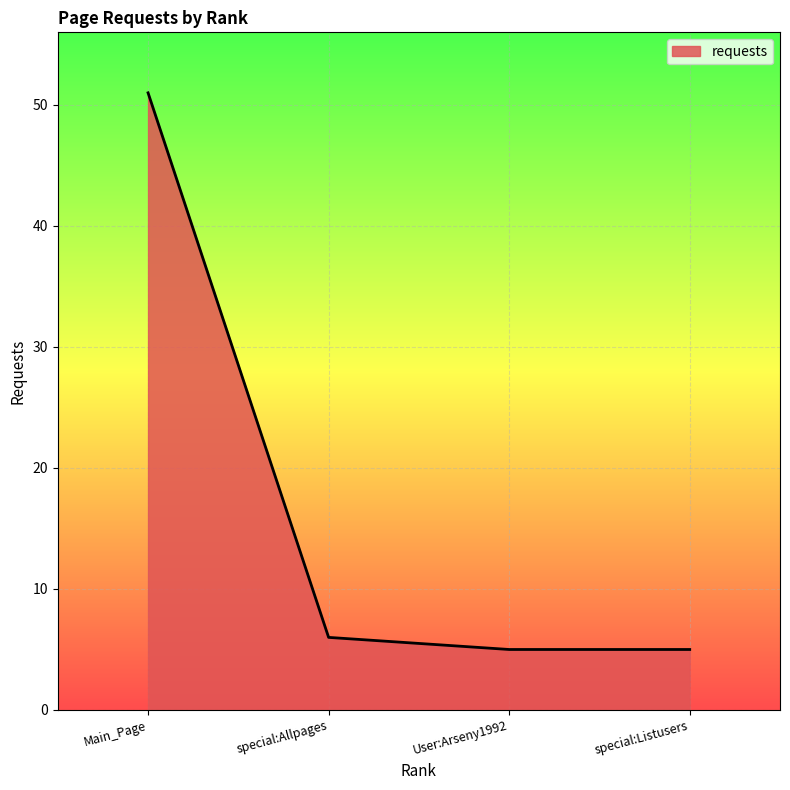

What is the ratio of the value at special:Allpages to the value at special:Listusers?

1.2